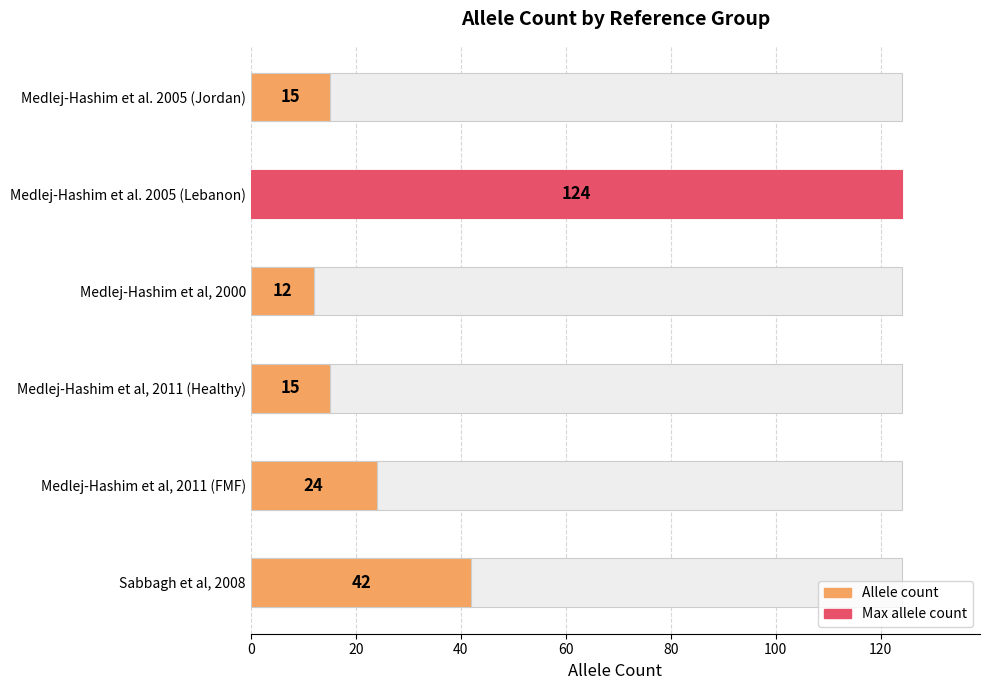

True or false: the data shows 42 at Sabbagh et al, 2008.

True